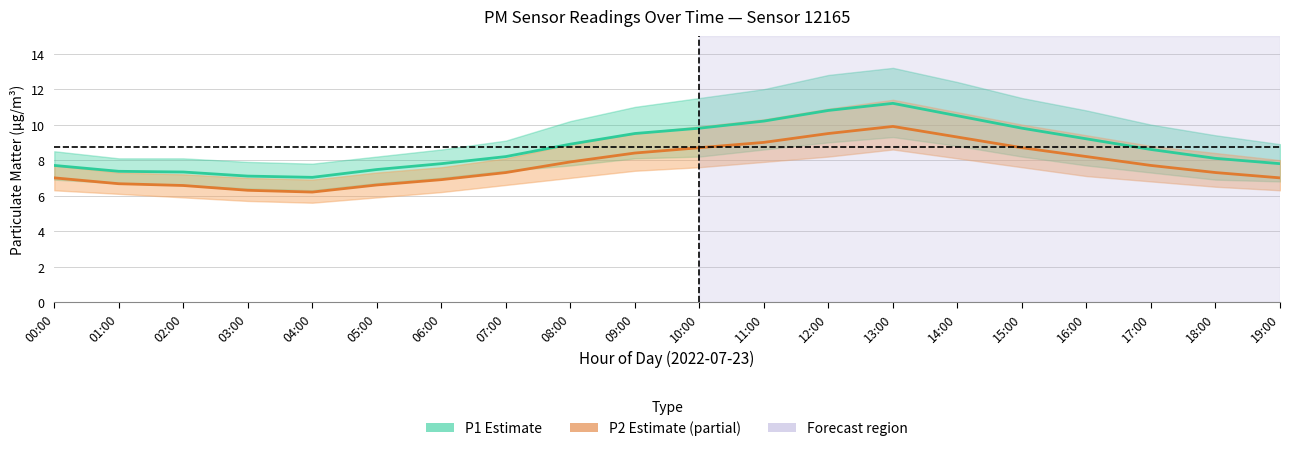

What is the sum of the P1 (PM10) values at 02:00 and 08:00?

16.2